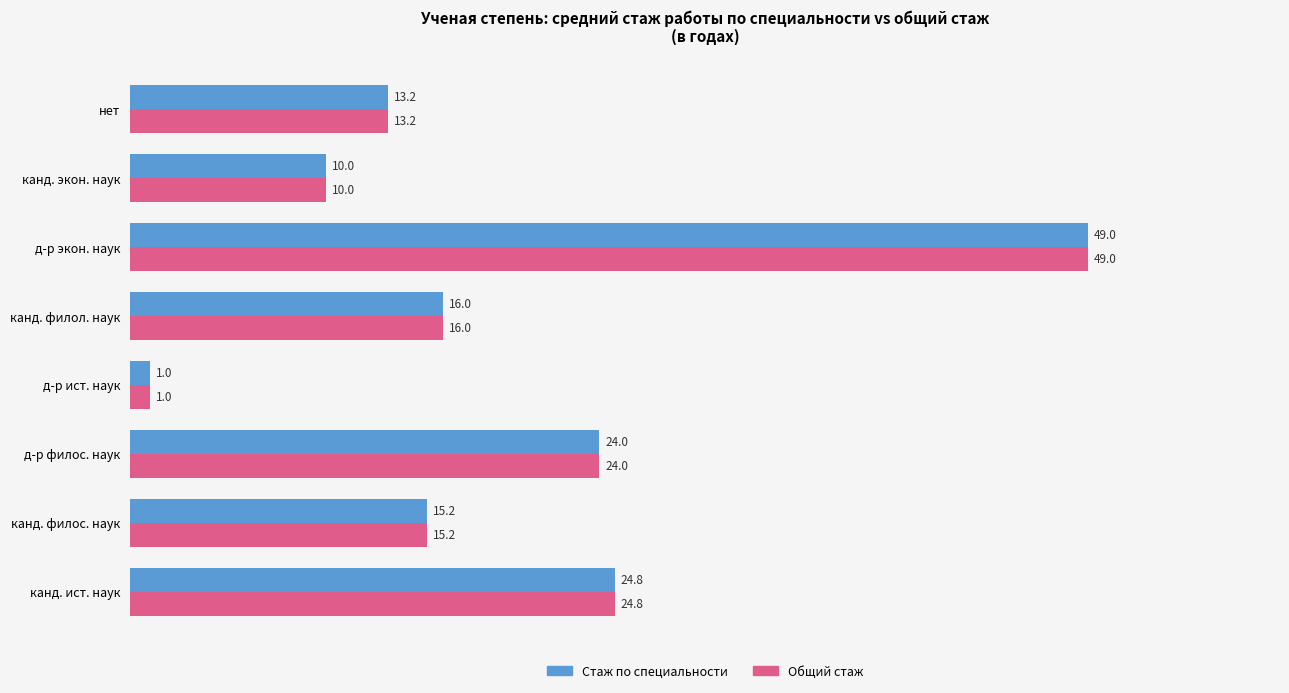

Rank the categories by Общий стаж value from highest to lowest.

д-р экон. наук, канд. ист. наук, д-р филос. наук, канд. филол. наук, канд. филос. наук, нет, канд. экон. наук, д-р ист. наук